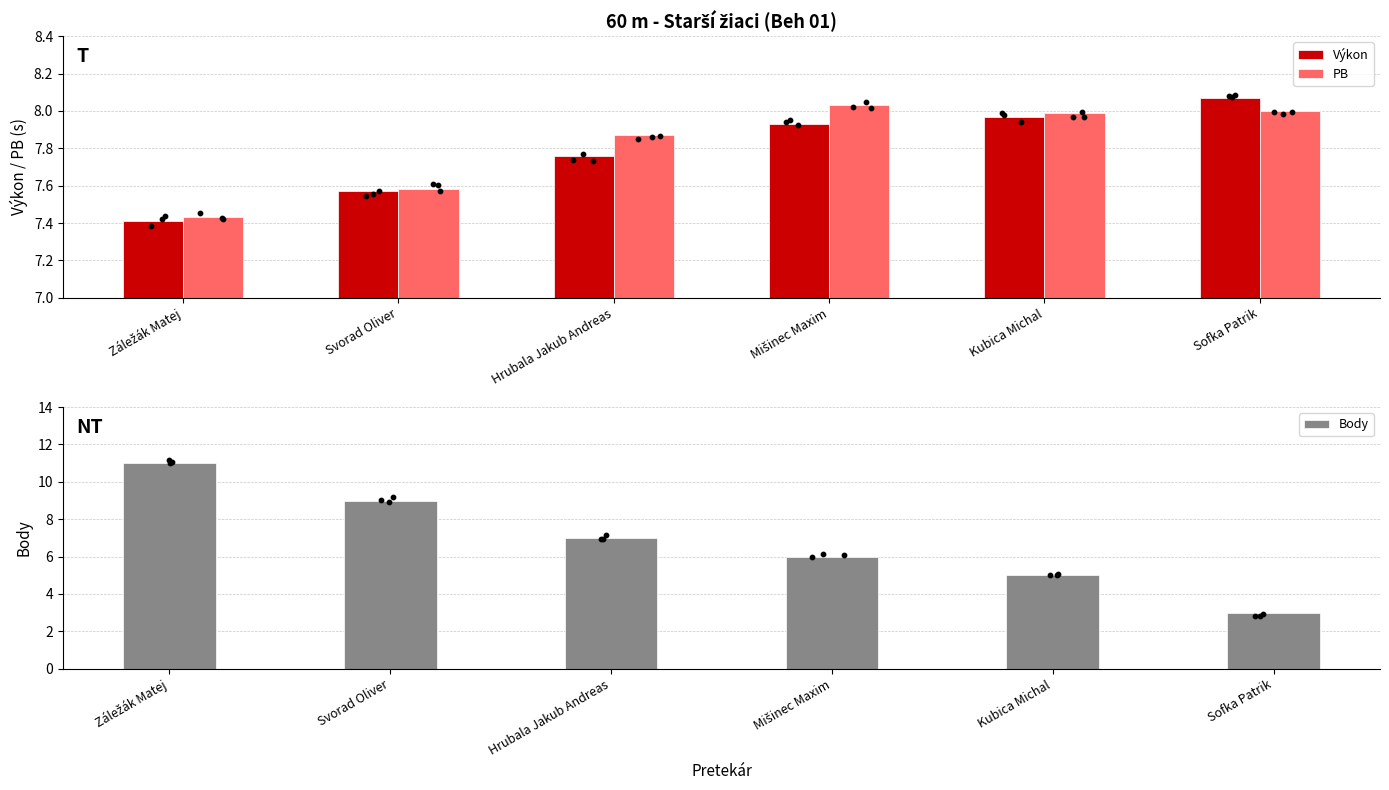

At which category is the sum across all series the highest?

Záležák Matej